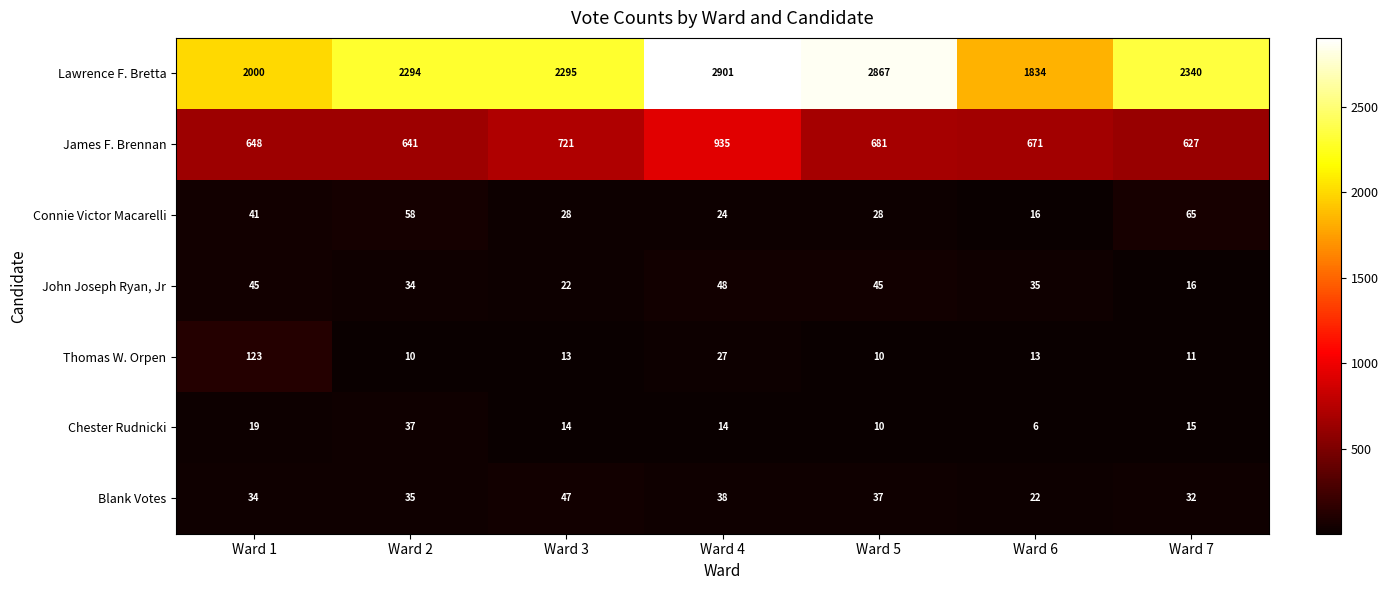

Read the James F. Brennan value at Ward 7.

627